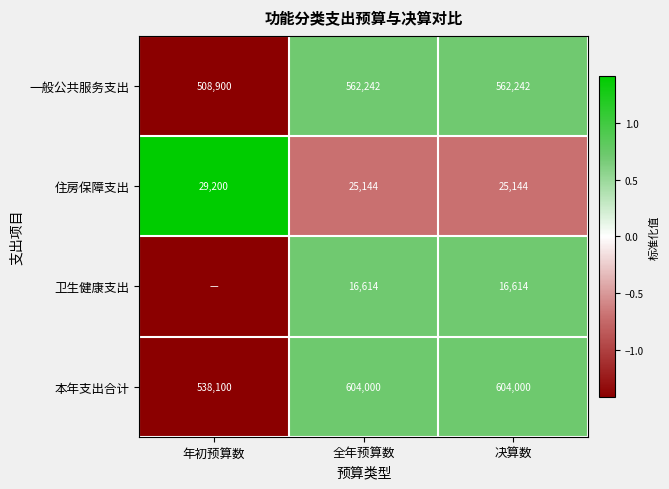

At 全年预算数, list the series in order from smallest to largest.

卫生健康支出, 住房保障支出, 一般公共服务支出, 本年支出合计